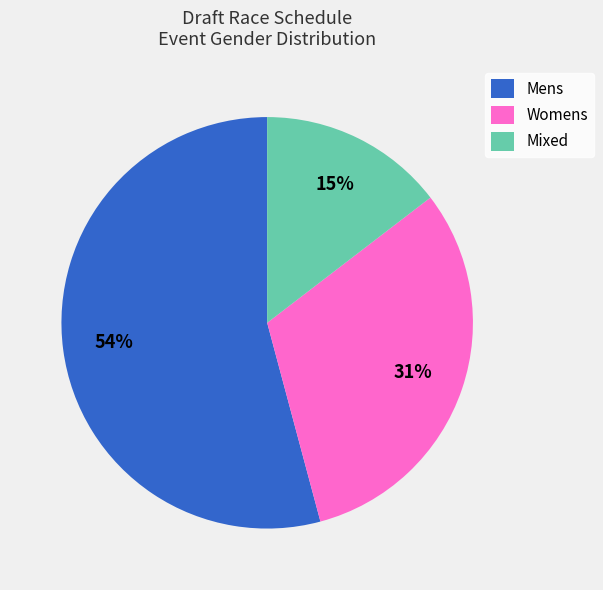

Rank the categories by value from highest to lowest.

Mens, Womens, Mixed